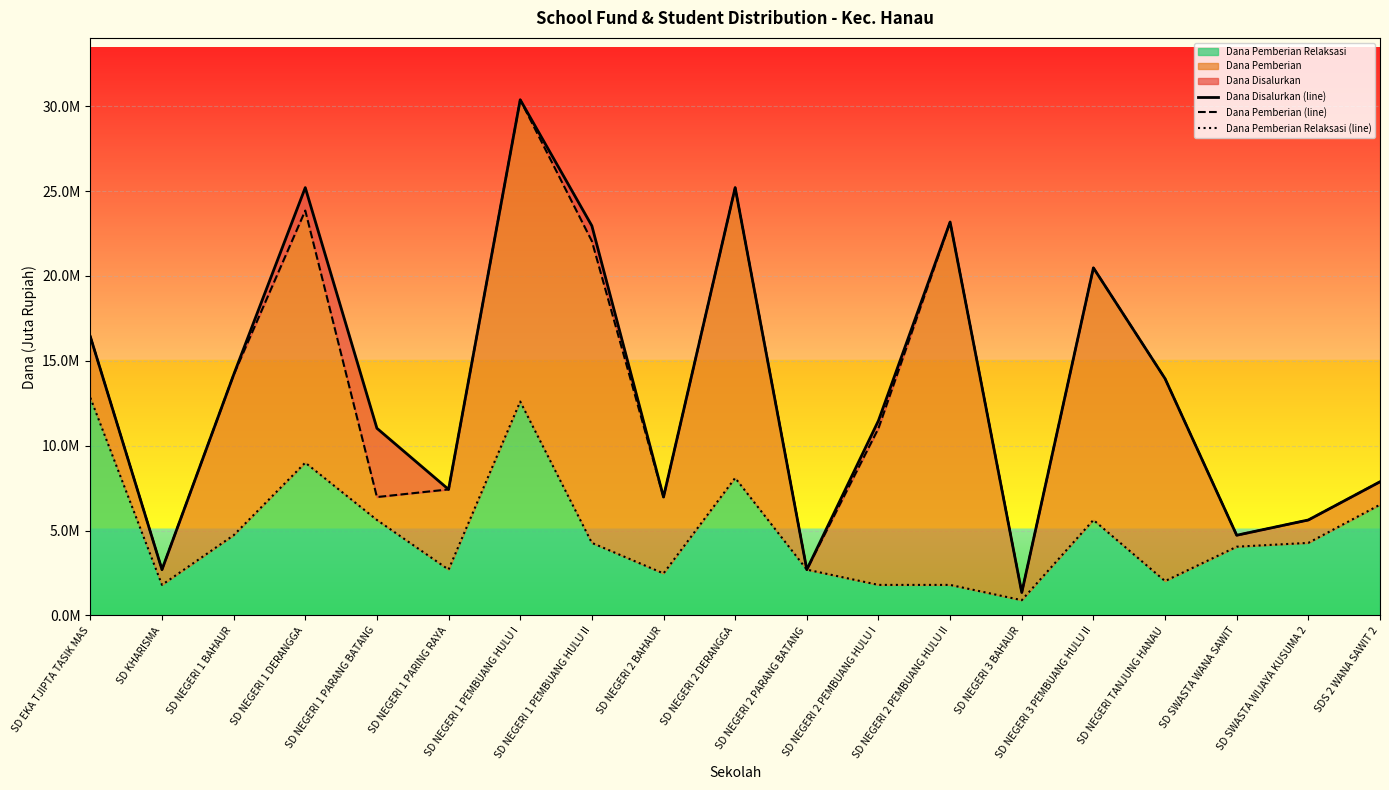

What position from the right is SD NEGERI 1 PARANG BATANG?

15